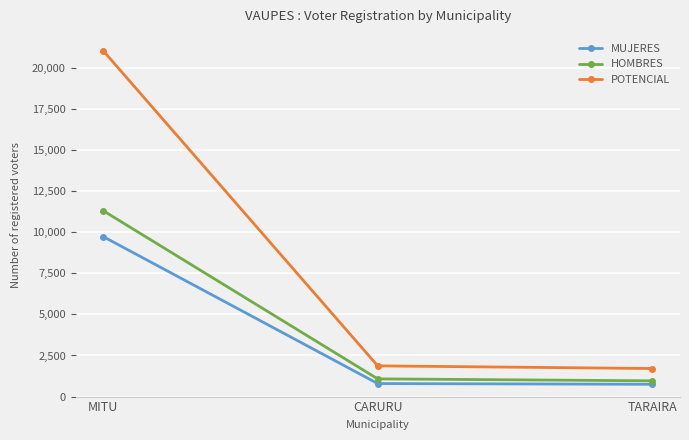

What is the average value of the MUJERES series?

3759